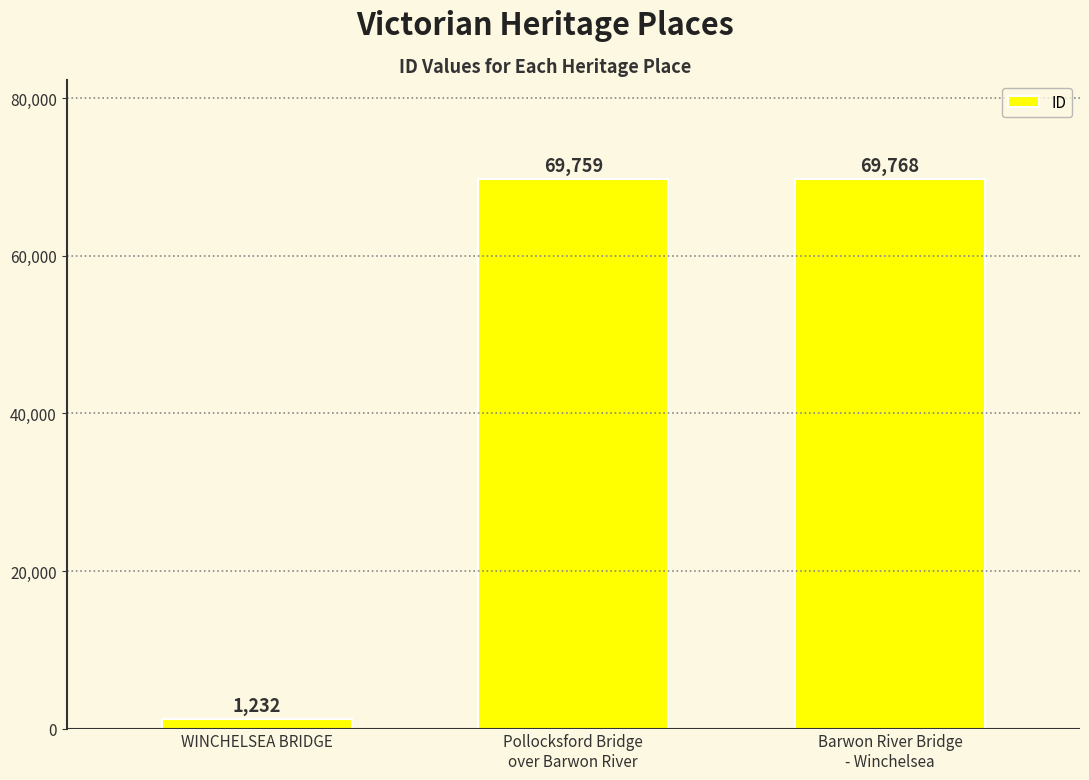

What is the difference between the maximum and minimum values?

68536